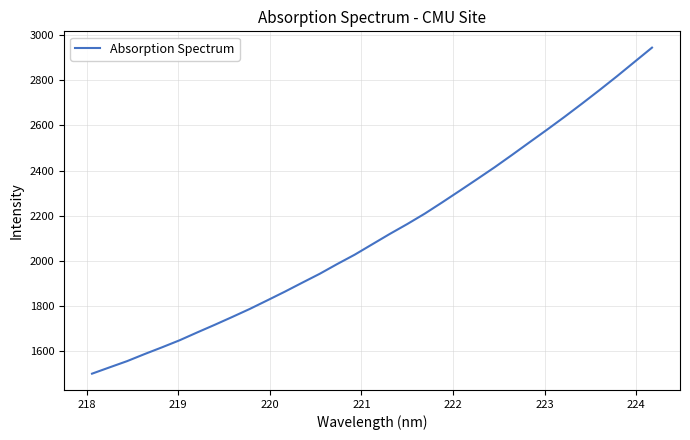

What is the difference between the maximum and minimum values?

1442.9